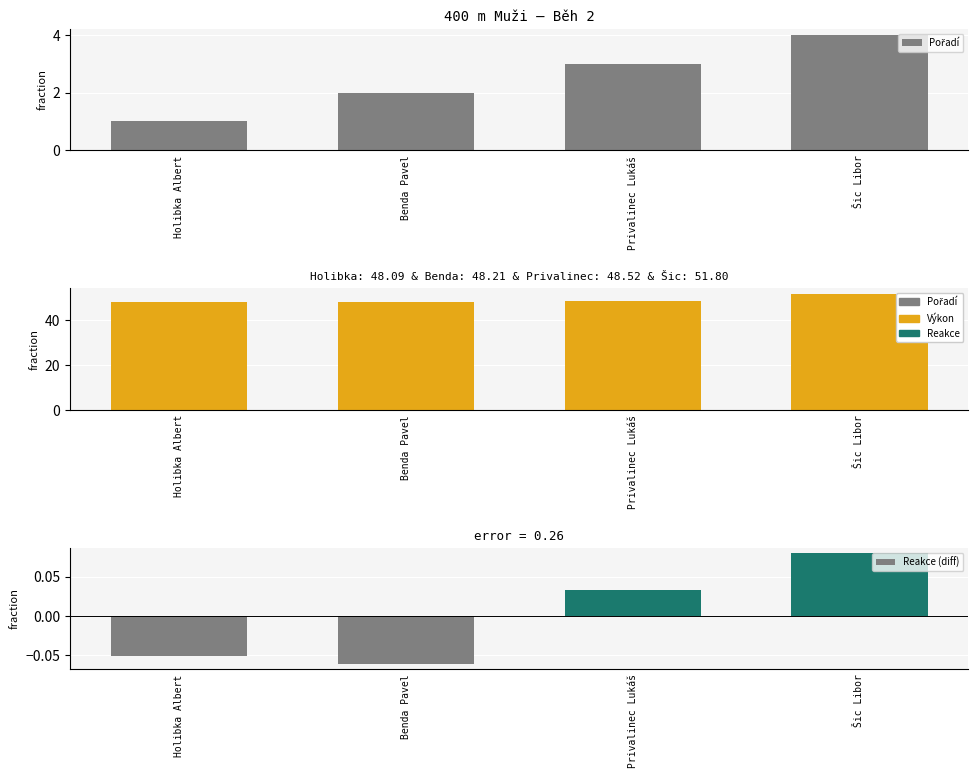

Which series has the largest range (max minus min)?

Výkon